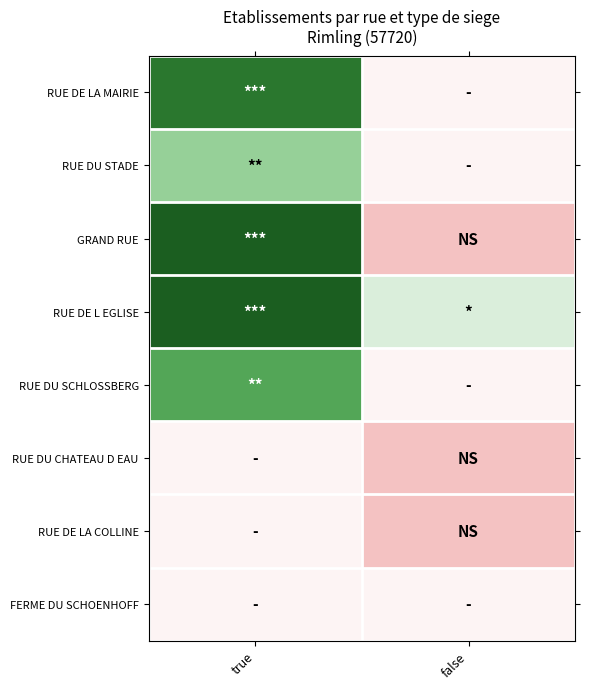

Reading left to right, transcribe all the data shown in this chart.

RUE DE LA MAIRIE: true=5	false=1
RUE DU STADE: true=3	false=1
GRAND RUE: true=6	false=0
RUE DE L EGLISE: true=6	false=2
RUE DU SCHLOSSBERG: true=4	false=1
RUE DU CHATEAU D EAU: true=1	false=0
RUE DE LA COLLINE: true=1	false=0
FERME DU SCHOENHOFF: true=1	false=1